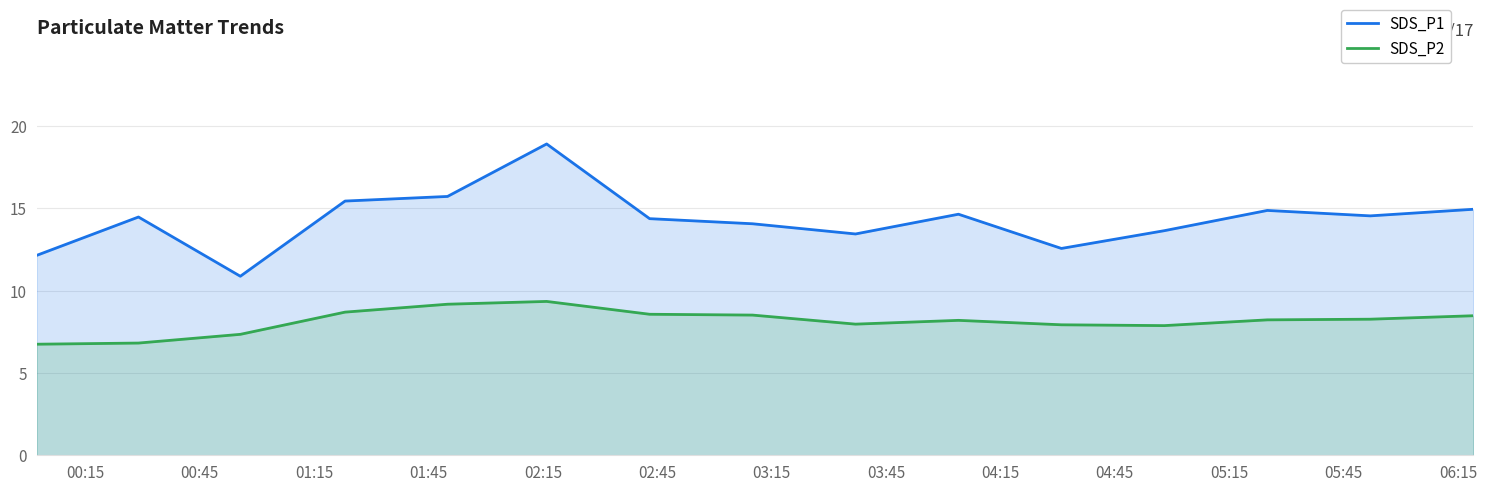

List the series in order of their overall mean, highest first.

SDS_P1, SDS_P2